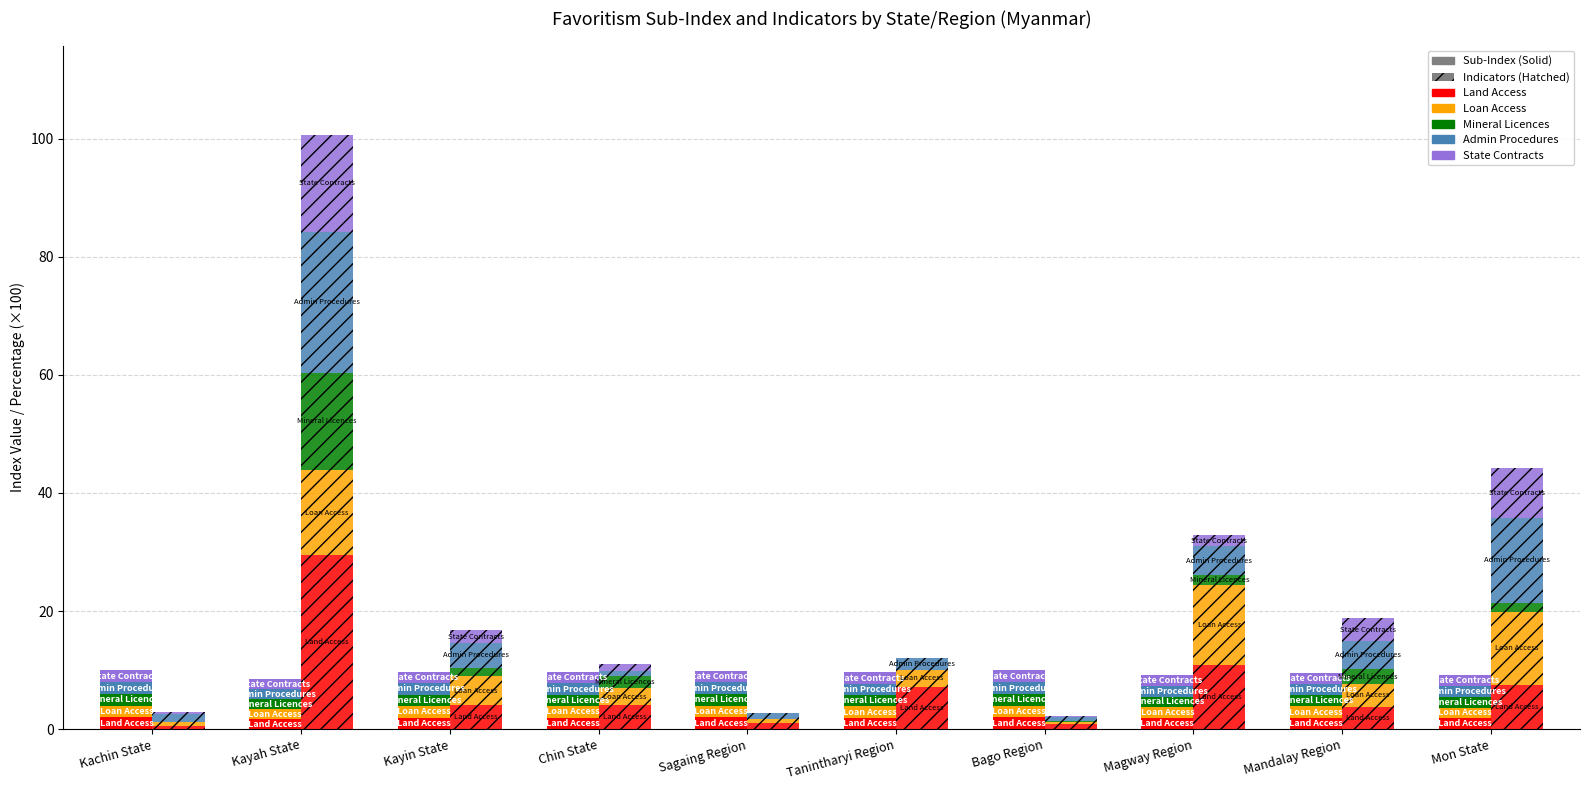

How many categories are shown in the chart?

10